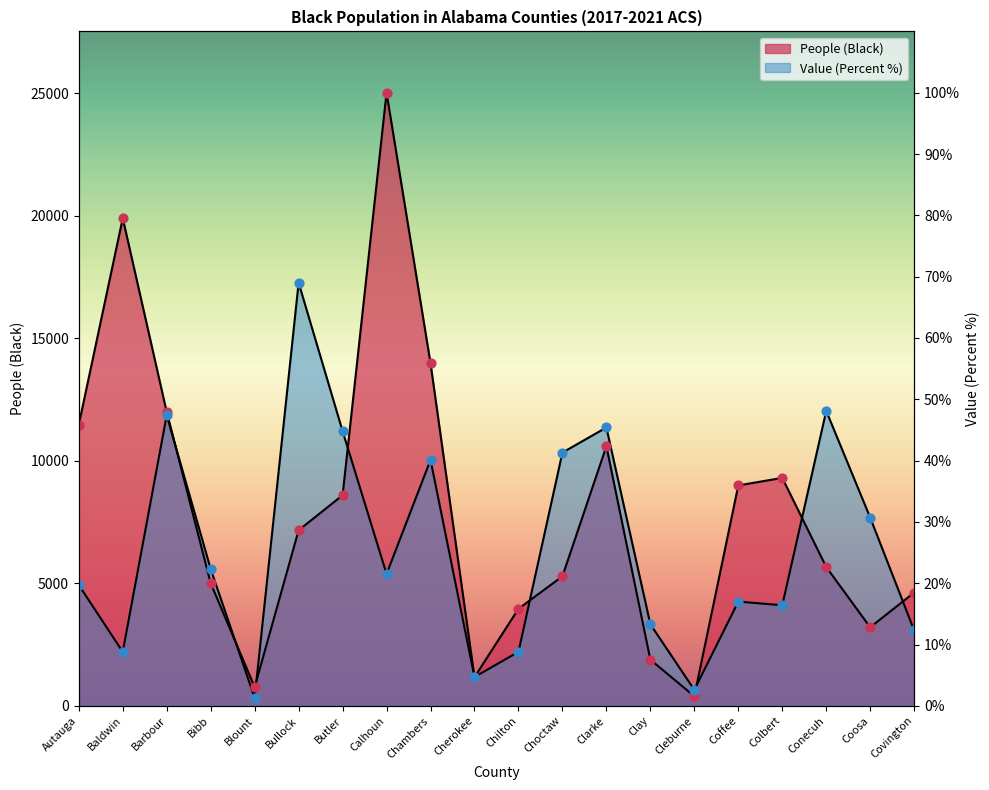

At which category is the sum across all series the highest?

Calhoun